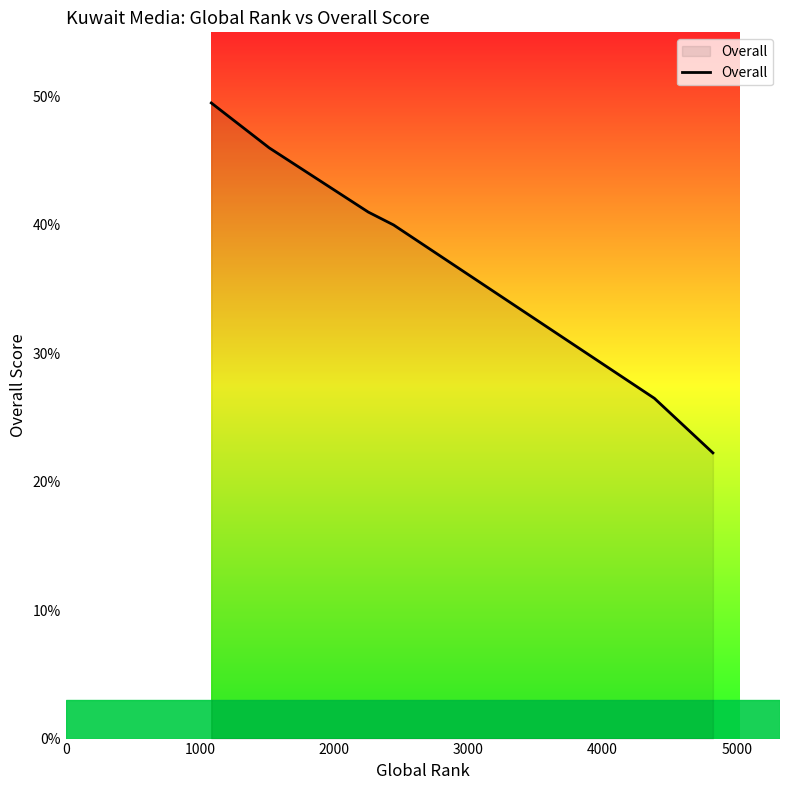

What is the maximum value shown in the chart?

49.5